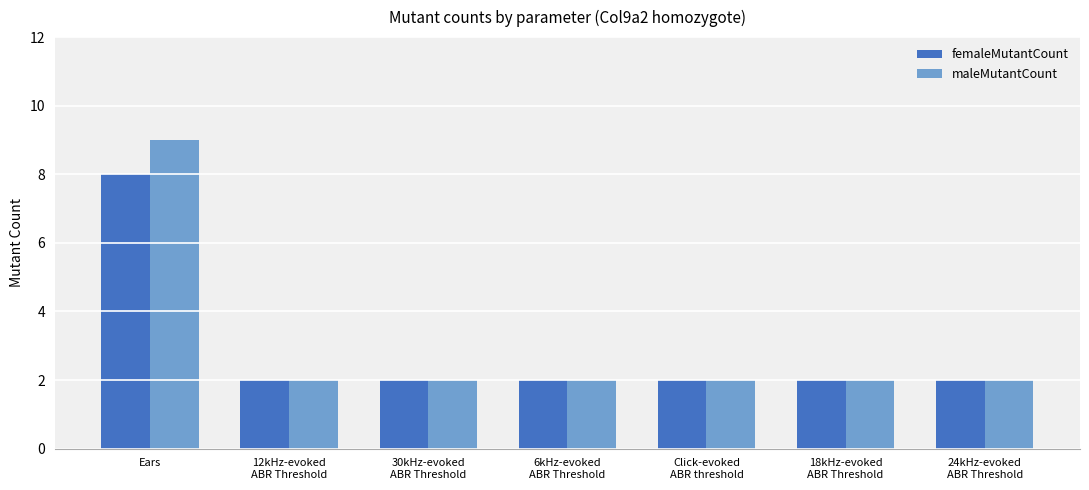

What is the average value of the femaleMutantCount series?

3